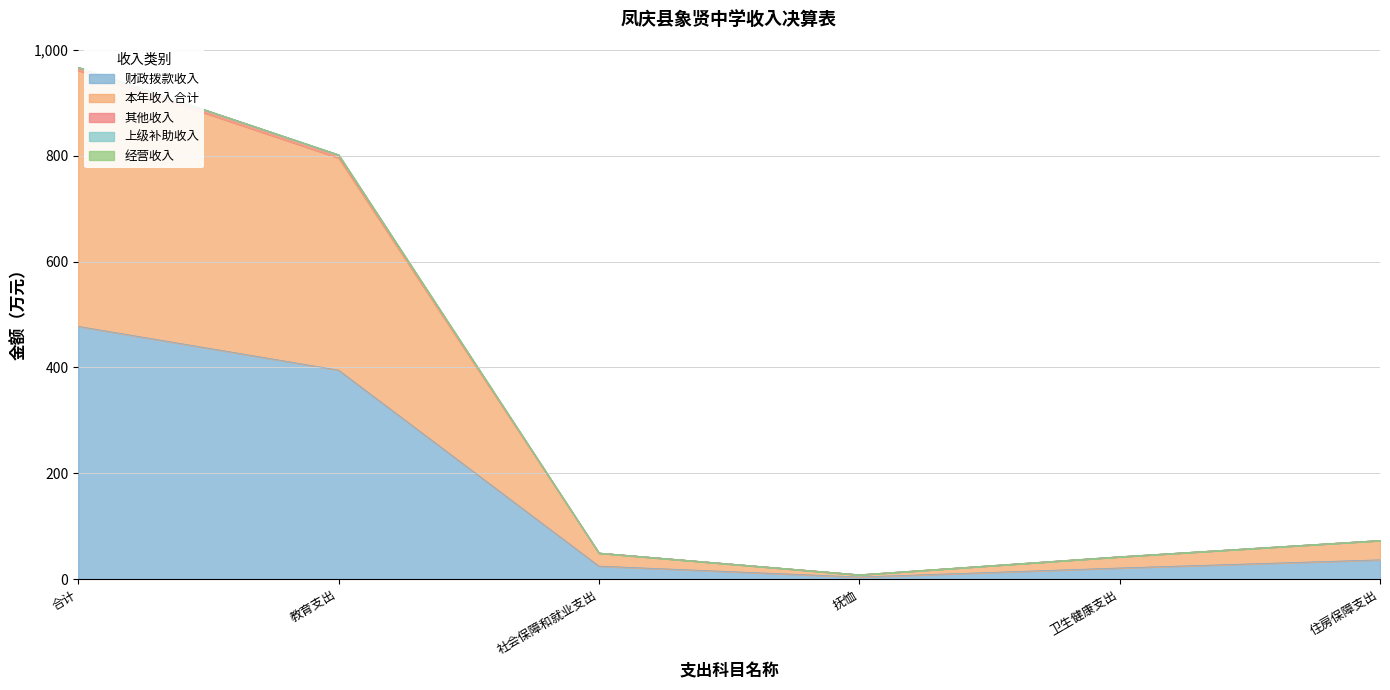

How many lines are shown in the chart?

5